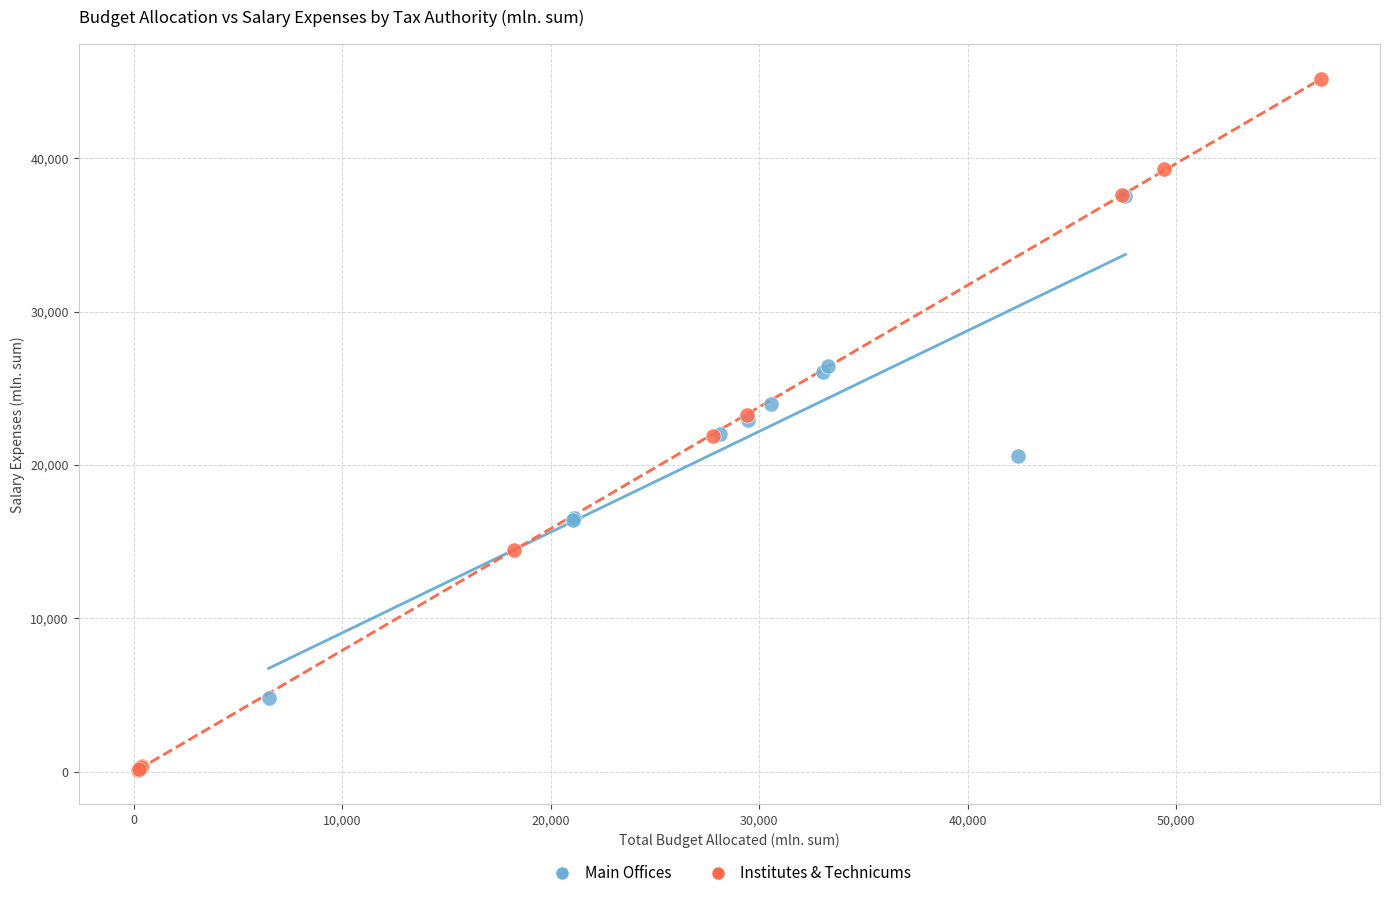

Which series contains the highest Y value?

Institutes & Technicums